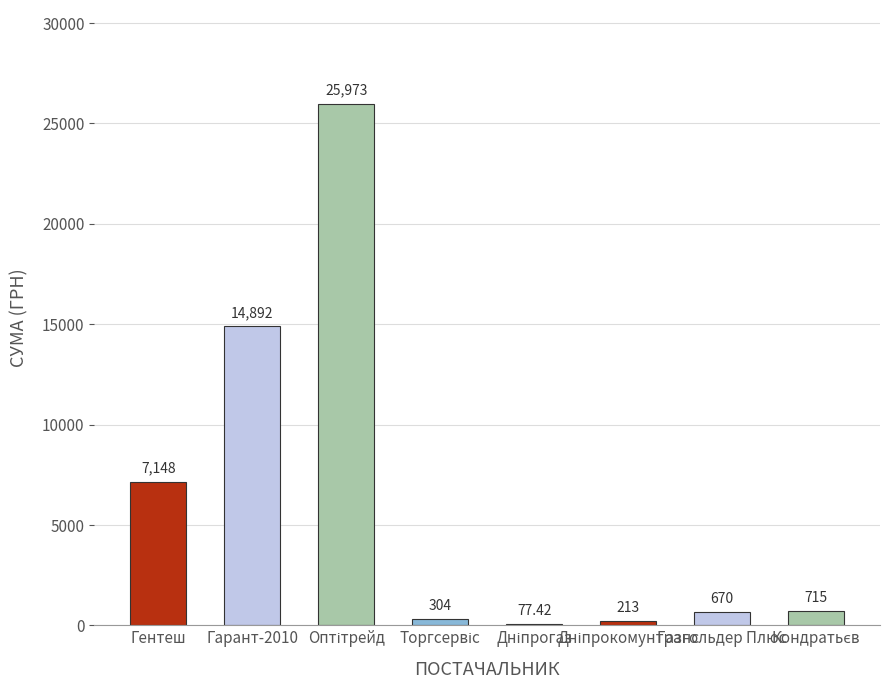

What is the sum of all values?

49992.0